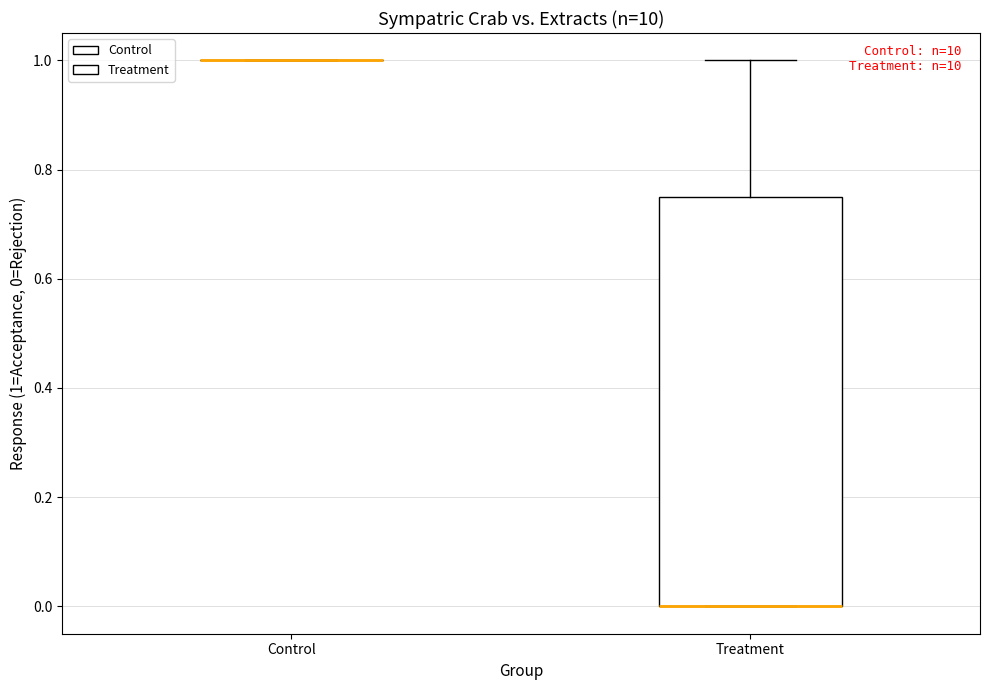

Reading left to right, transcribe this box plot: for each box, give where its median line is, the range the box spans, and where its two whiskers end, as read against the y-axis. The values are not printed on the chart, so give them approximately, as read against the axis.

Control: box collapsed to a line at 1.00, whiskers 1.00 to 1.00
Treatment: median 0.00 (drawn on the box's lower edge), box 0.00 to 0.76, whiskers 0.00 to 1.00